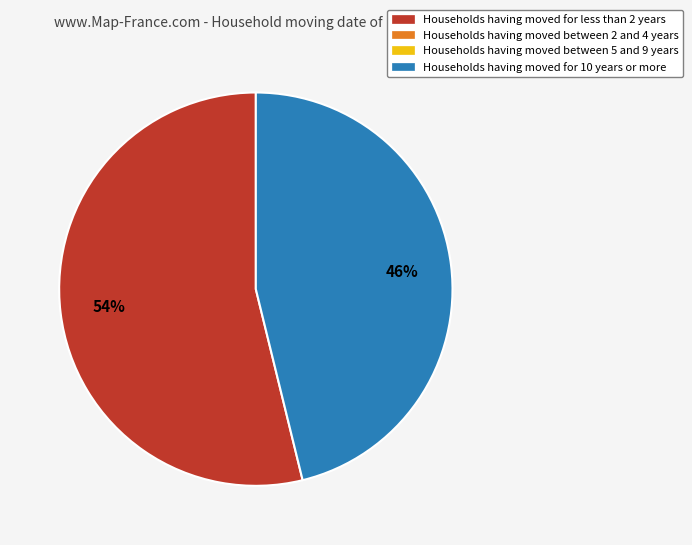

To the nearest percent, what is the average slice percentage?

50%